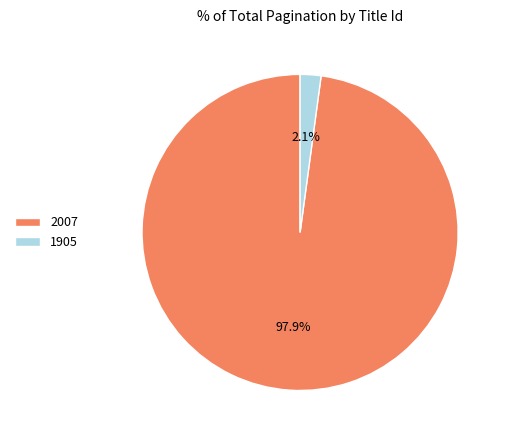

To the nearest percent, what is the average slice percentage?

50%